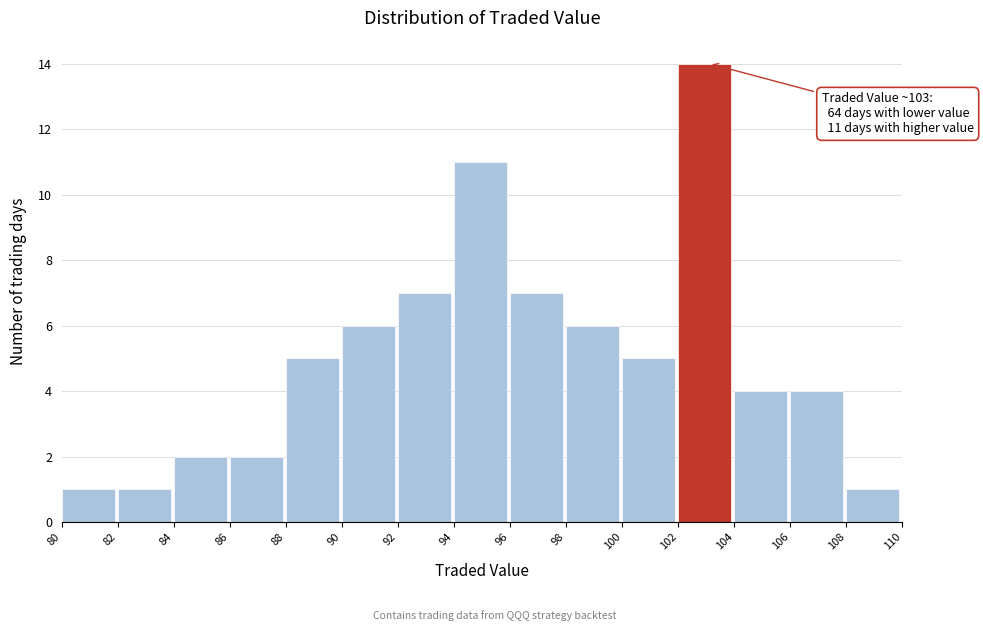

Over which range of the x-axis is the bar tallest?

102 to 104